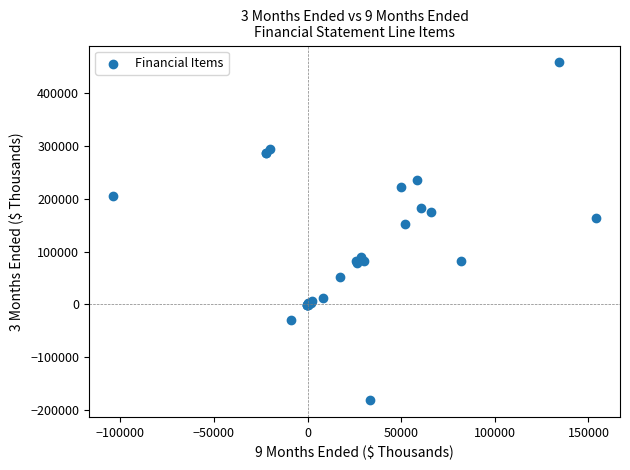

What Y value in the scatter plot is closest to 138697?

152964